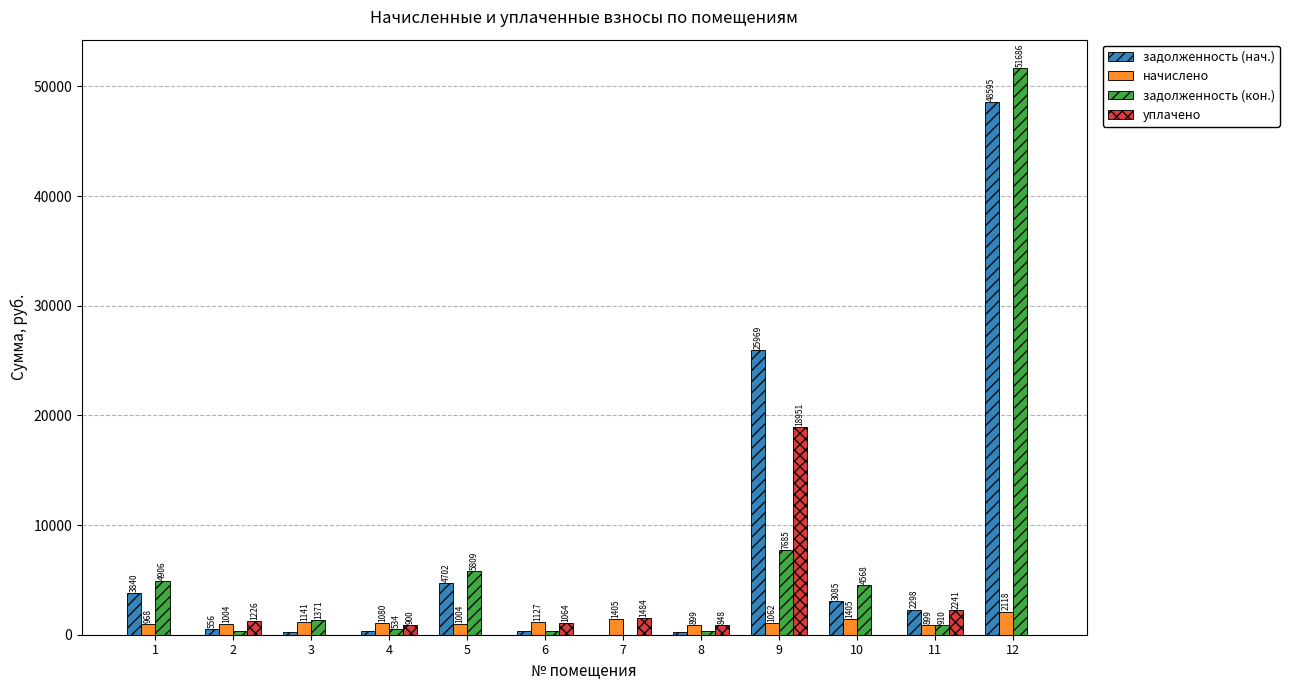

How many values in the начислено series exceed 1080?

6